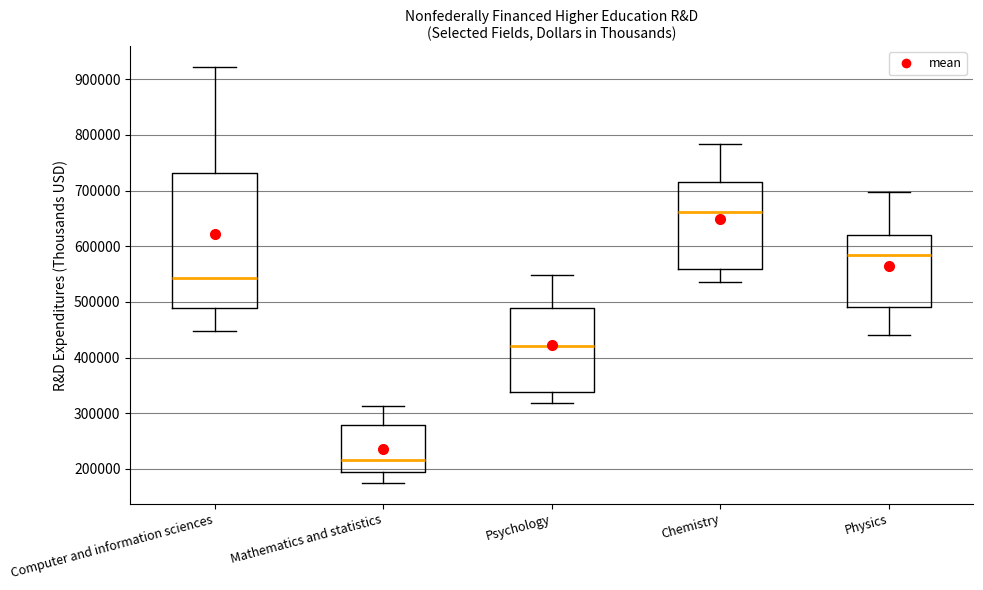

Reading left to right, transcribe this box plot: for each box, give where its median line is, the range the box spans, and where its two whiskers end, as read against the y-axis. The values are not printed on the chart, so give them approximately, as read against the axis.

Computer and information sciences: median 540000, box 490000 to 730000, whiskers 450000 to 920000
Mathematics and statistics: median 220000, box 200000 to 280000, whiskers 170000 to 310000
Psychology: median 420000, box 340000 to 490000, whiskers 320000 to 550000
Chemistry: median 660000, box 560000 to 710000, whiskers 540000 to 780000
Physics: median 580000, box 490000 to 620000, whiskers 440000 to 700000